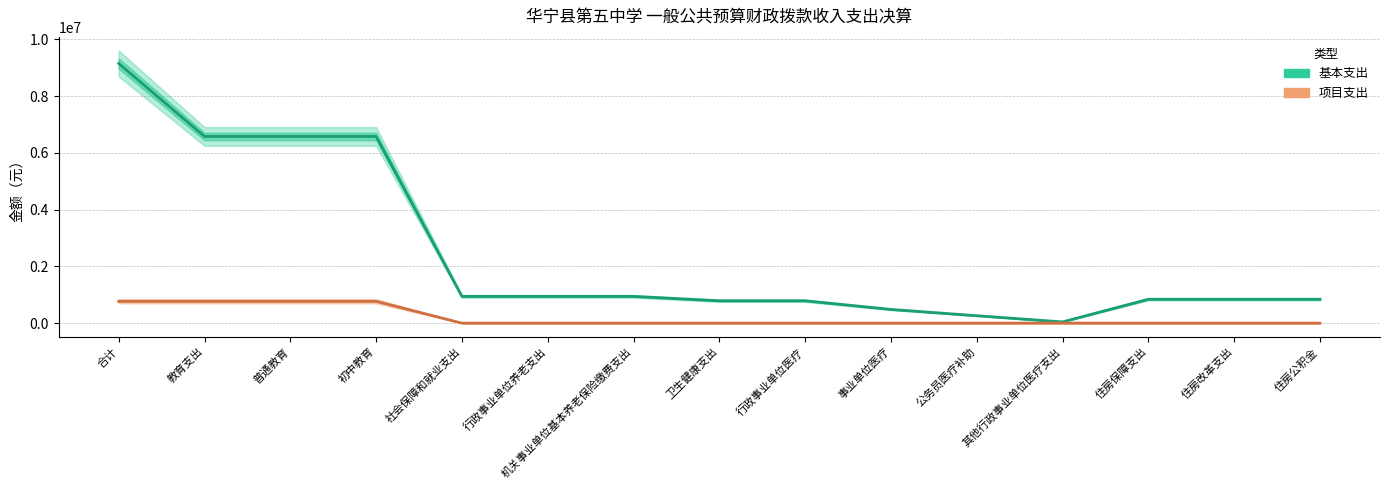

How many lines are shown in the chart?

2